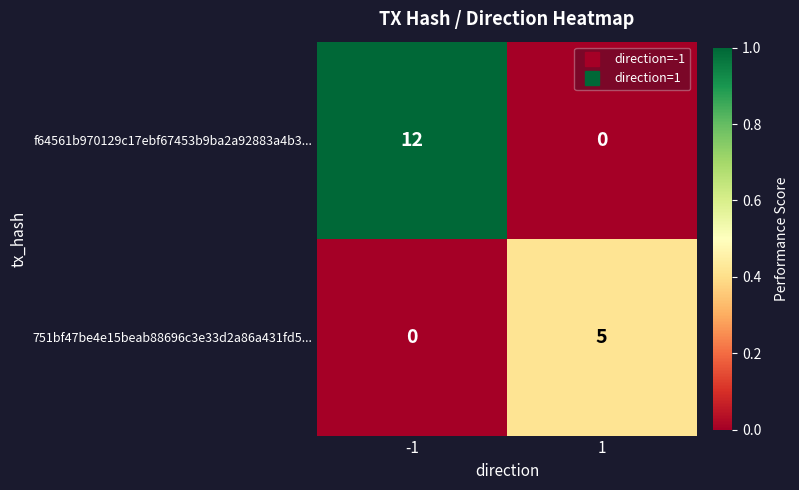

Read the f64561b970129c17ebf67453b9ba2a92883a4b3... value at -1.

12